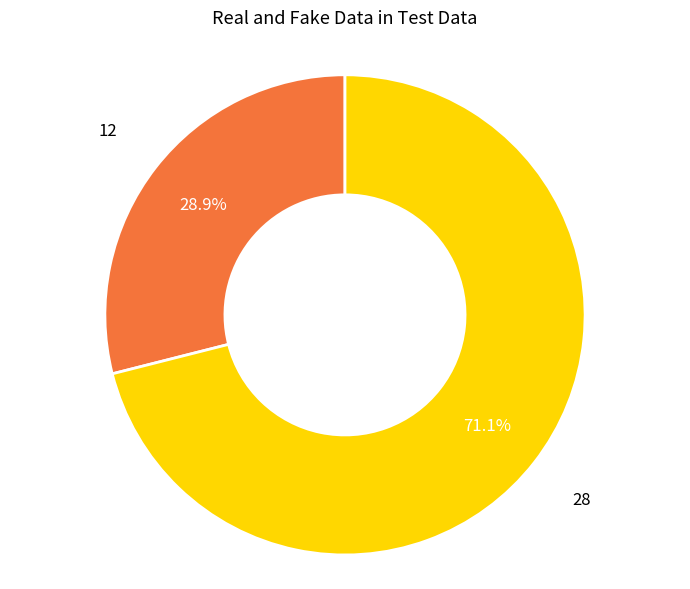

Is there a majority slice in this chart?

Yes